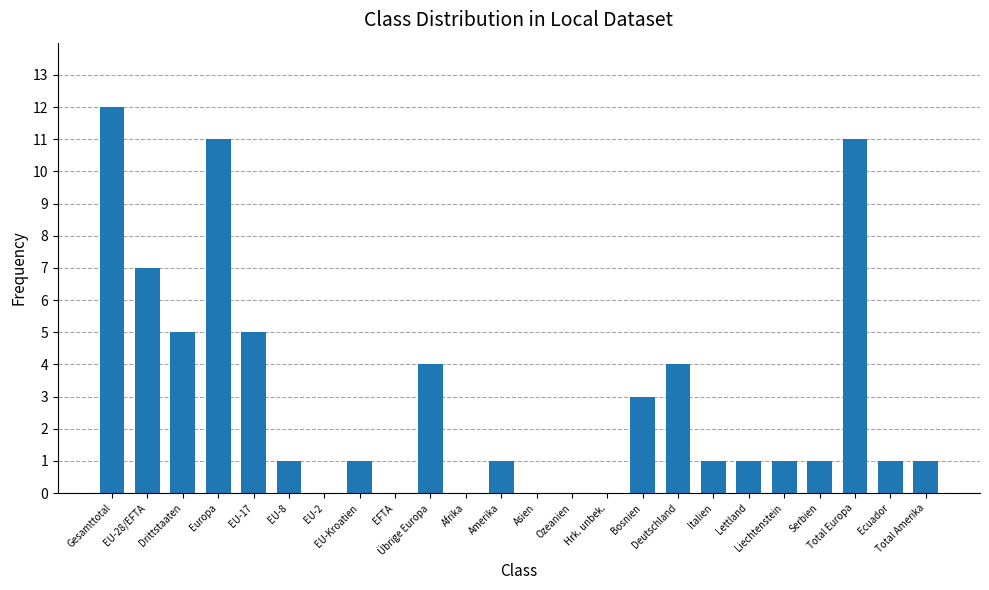

What is the greatest value displayed?

12